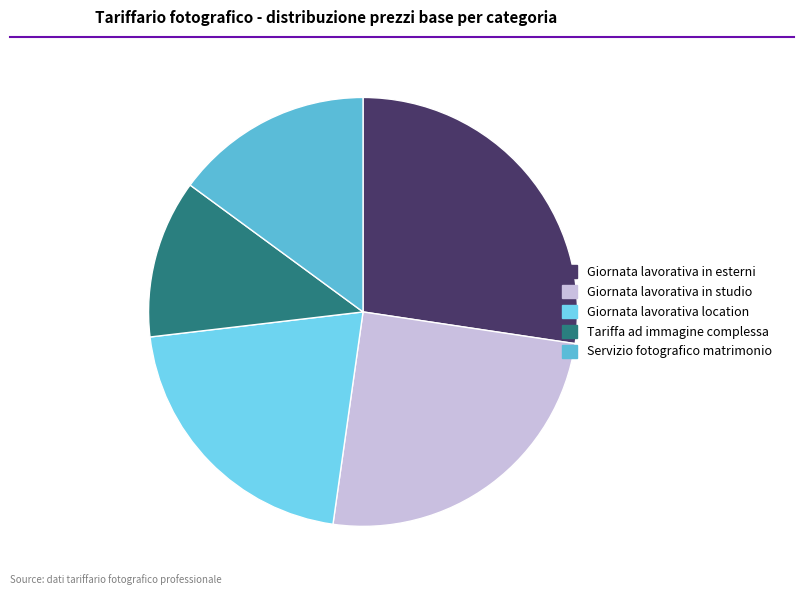

What is the smallest slice in the pie chart?

Tariffa ad immagine complessa